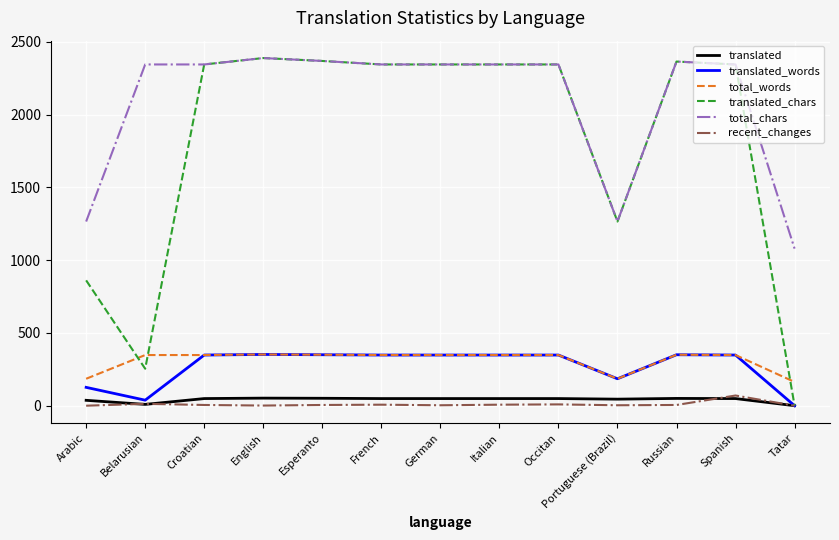

At which label is translated_words closest to 176?

Portuguese (Brazil)